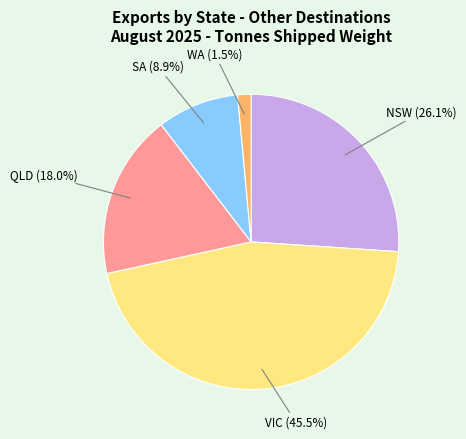

To the nearest percent, what is the difference between the largest and smallest slice percentages?

44%